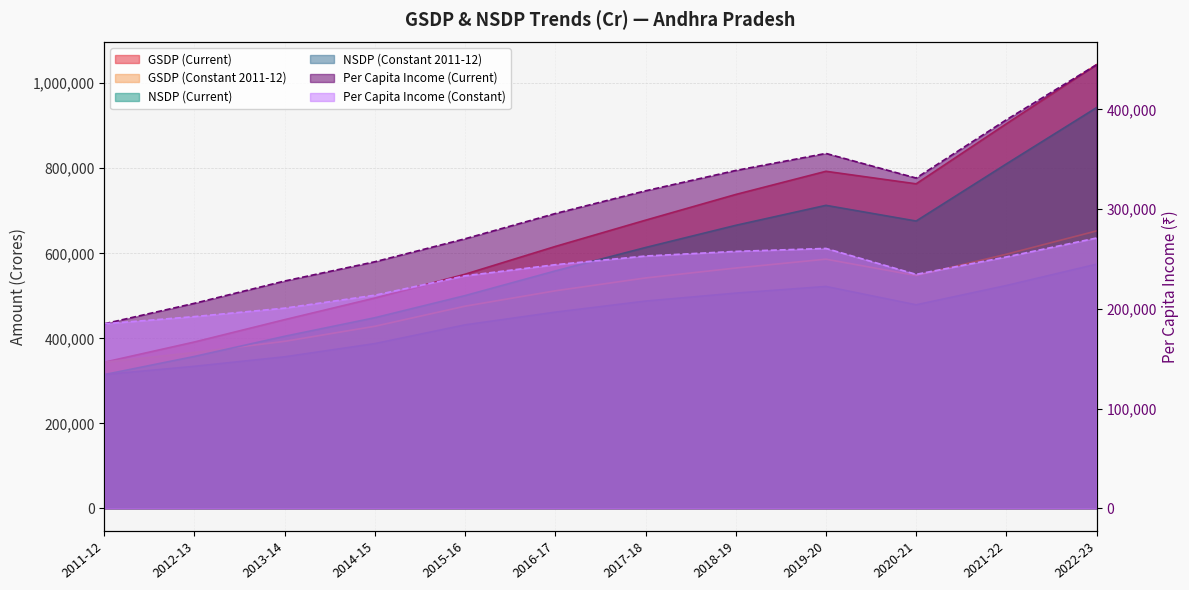

Which series has the largest total across all categories?

GSDP (Current)